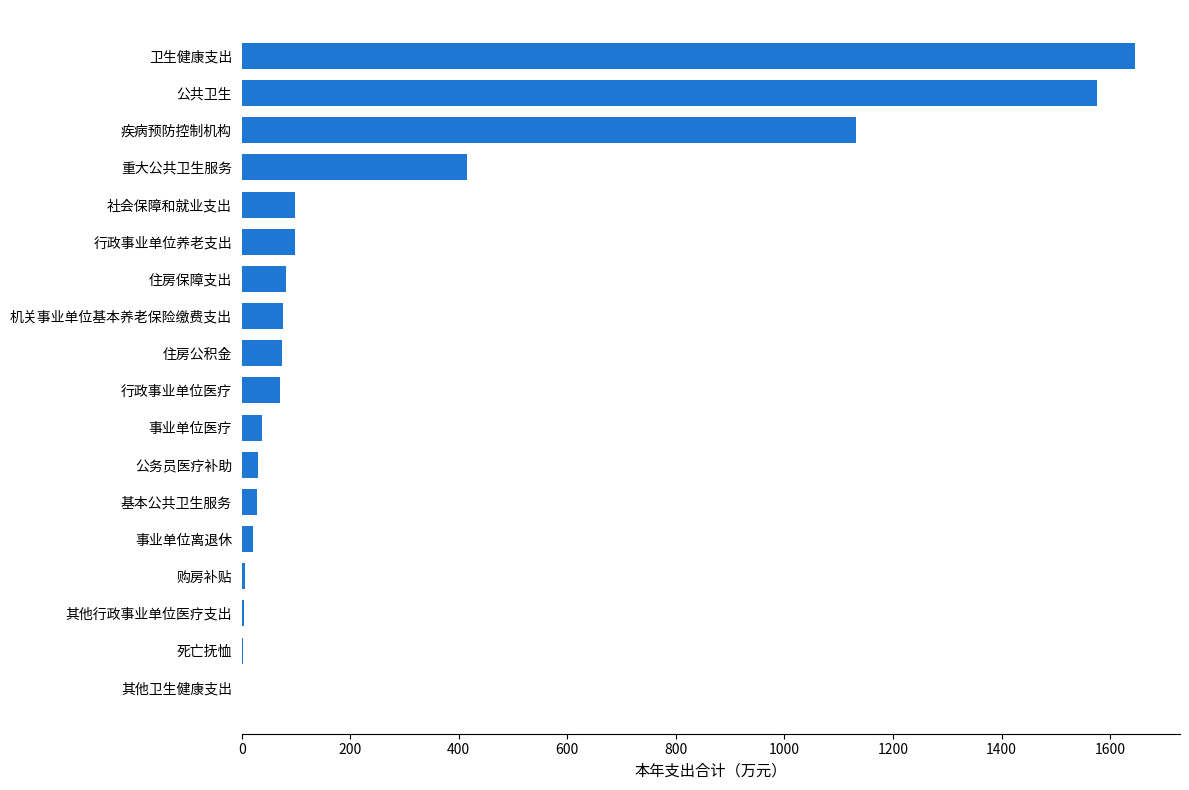

What is the sum of all values?

5395.9